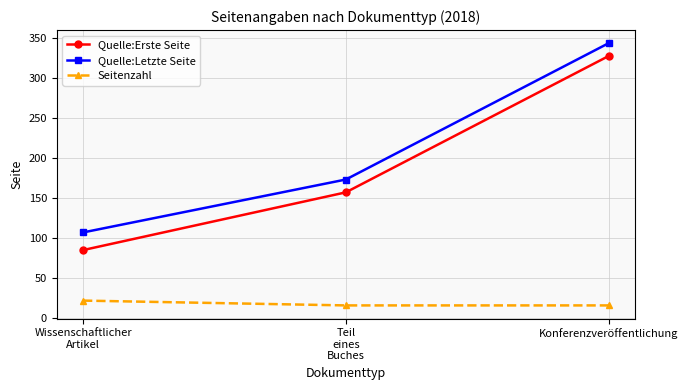

Reading left to right, extract all data points from this chart.

Quelle:Erste Seite: Wissenschaftlicher
Artikel=85	Teil
eines
Buches=157	Konferenzveröffentlichung=327
Quelle:Letzte Seite: Wissenschaftlicher
Artikel=107	Teil
eines
Buches=173	Konferenzveröffentlichung=343
Seitenzahl: Wissenschaftlicher
Artikel=22	Teil
eines
Buches=16	Konferenzveröffentlichung=16